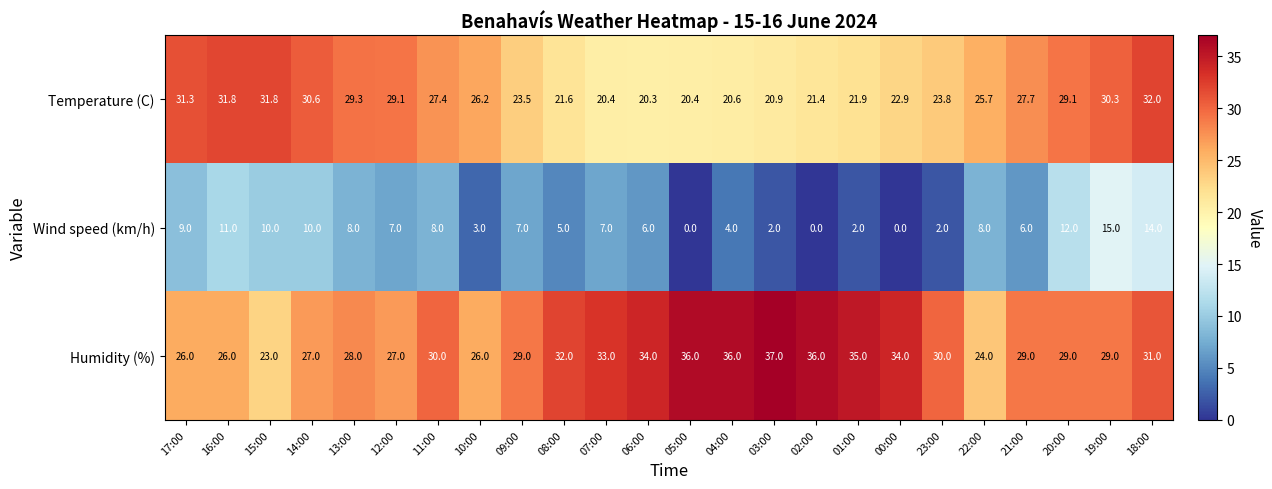

Which series changed the most between 13:00 and 05:00?

Temperature (C)